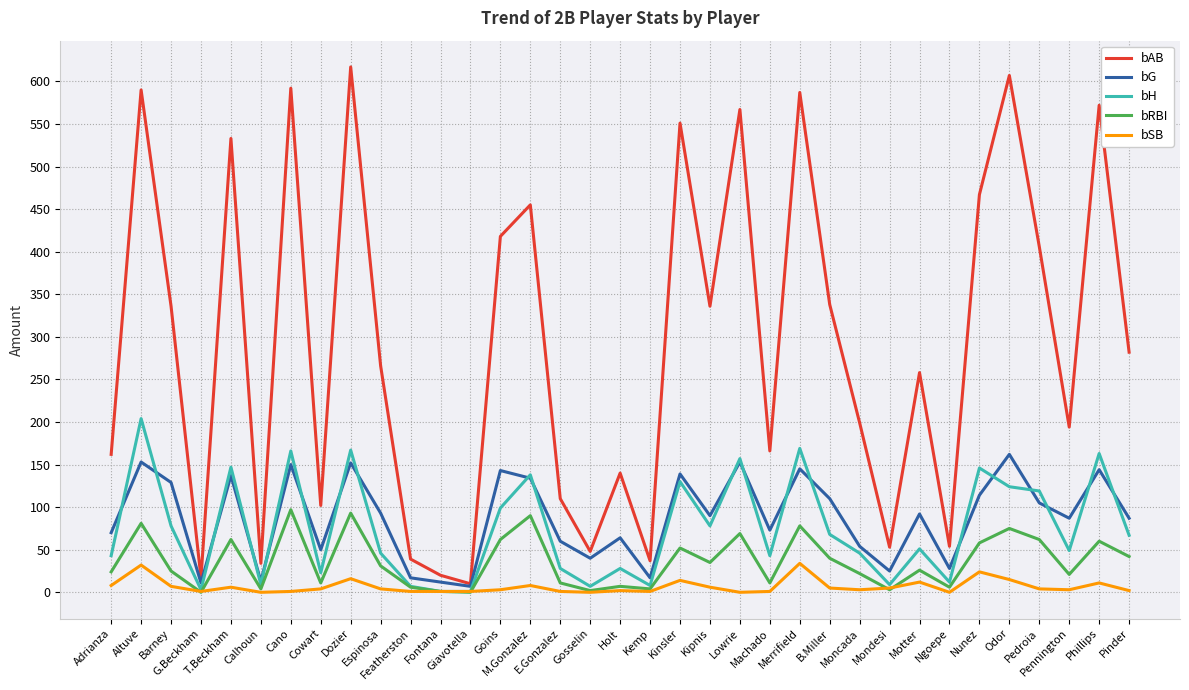

What is the difference between the maximum and minimum values in the bAB series?

607